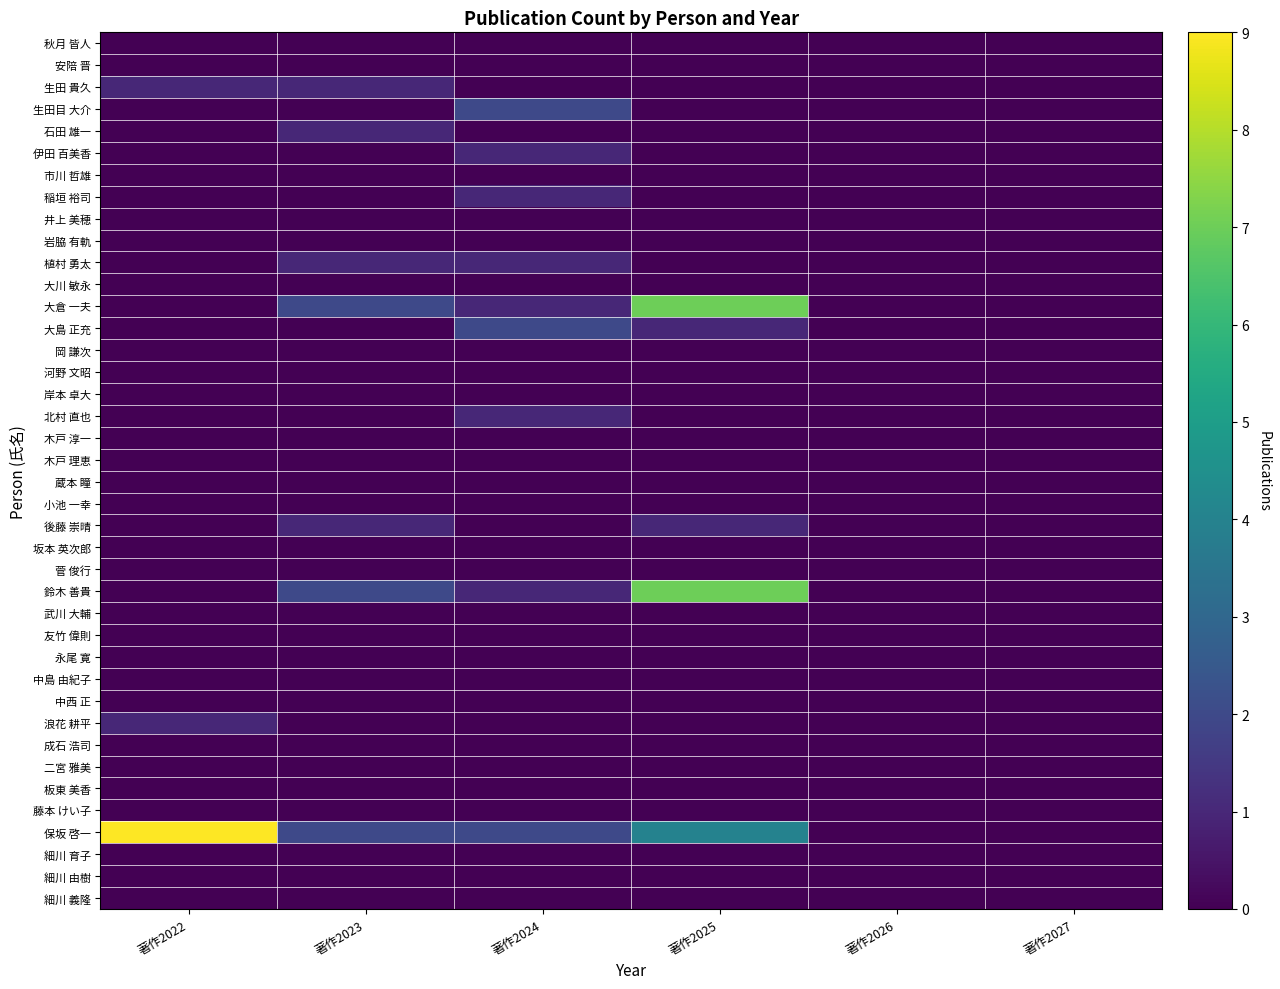

Rank the series by their maximum value, from lowest to highest.

秋月 皆人, 安陪 晋, 市川 哲雄, 井上 美穂, 岩脇 有軌, 大川 敏永, 岡 謙次, 河野 文昭, 岸本 卓大, 木戸 淳一, 木戸 理恵, 蔵本 瞳, 小池 一幸, 坂本 英次郎, 菅 俊行, 武川 大輔, 友竹 偉則, 永尾 寛, 中島 由紀子, 中西 正, 成石 浩司, 二宮 雅美, 板東 美香, 藤本 けい子, 細川 育子, 細川 由樹, 細川 義隆, 生田 貴久, 石田 雄一, 伊田 百美香, 稲垣 裕司, 植村 勇太, 北村 直也, 後藤 崇晴, 浪花 耕平, 生田目 大介, 大島 正充, 大倉 一夫, 鈴木 善貴, 保坂 啓一